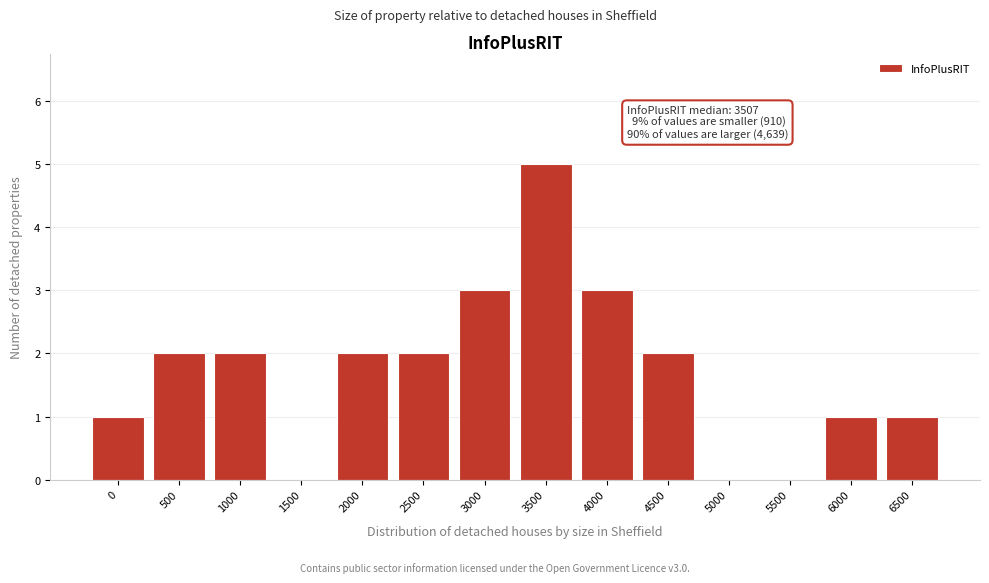

Reading left to right, transcribe all the data shown in this chart.

0=1	500=2	1000=2	1500=0	2000=2	2500=2	3000=3	3500=5	4000=3	4500=2	5000=0	5500=0	6000=1	6500=1